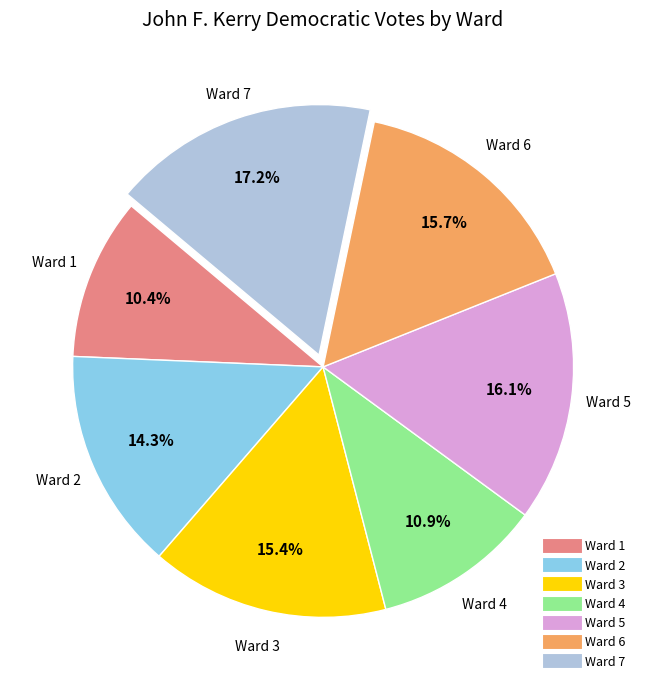

What percentage is the Ward 1 slice, to the nearest percent?

10%